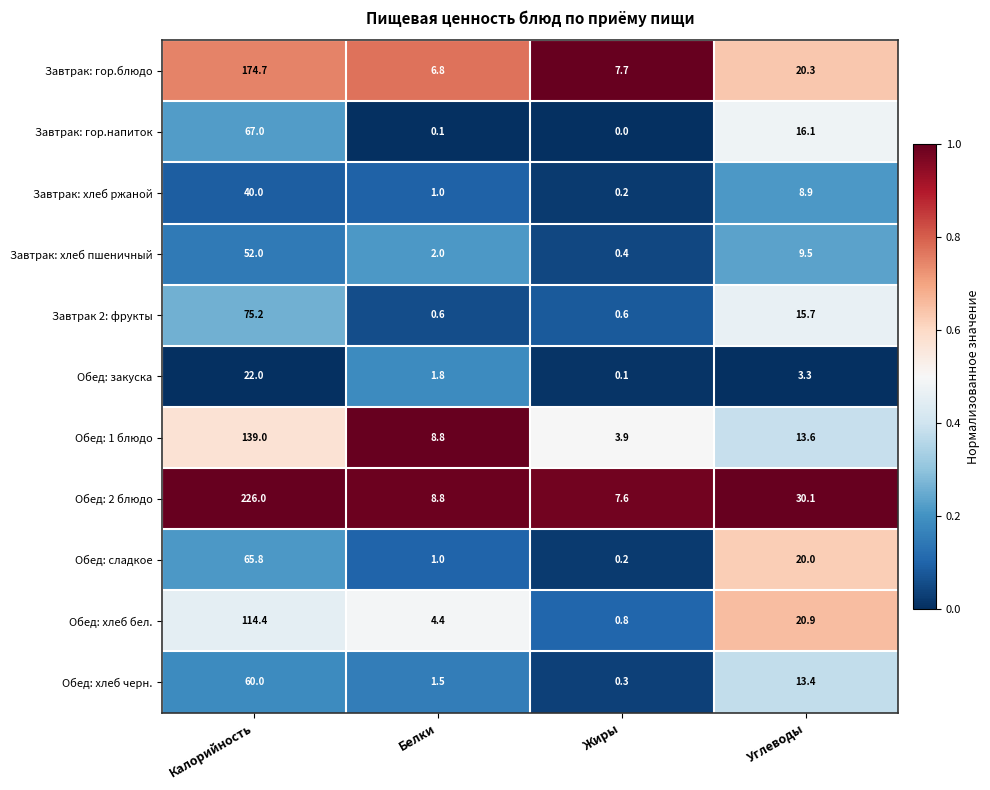

What is the difference between the second highest and minimum values in the Завтрак 2: фрукты series?

15.1